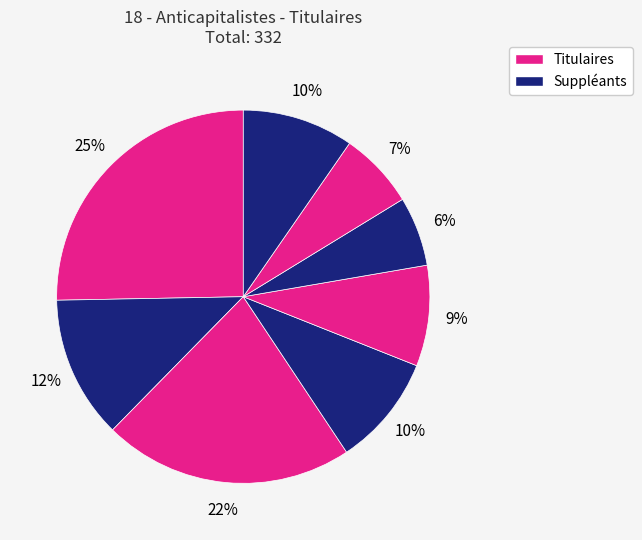

Count the number of slices in the pie.

8